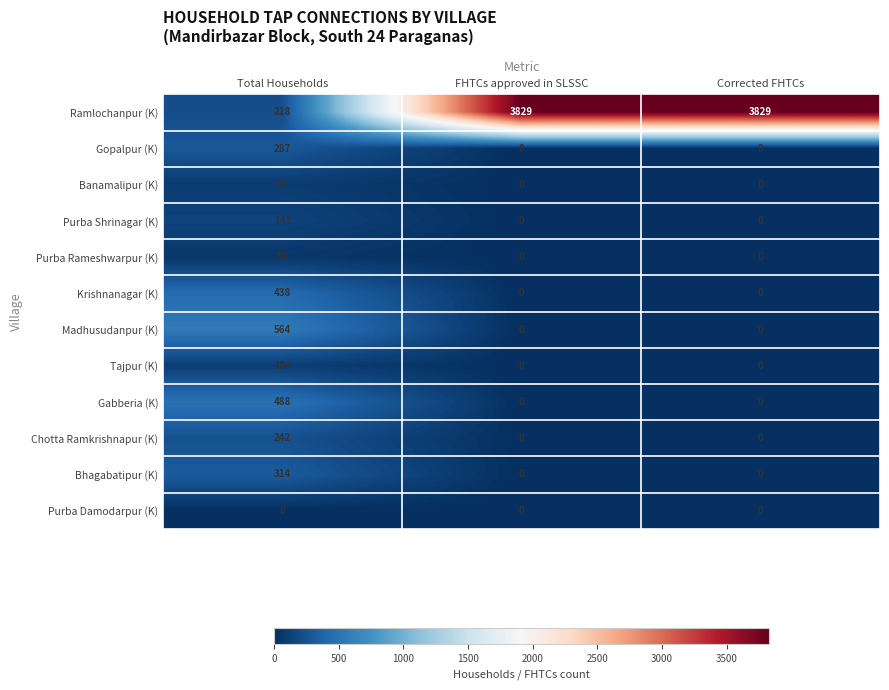

What is the sum of the Bhagabatipur (K) values at Corrected FHTCs and Total Households?

314